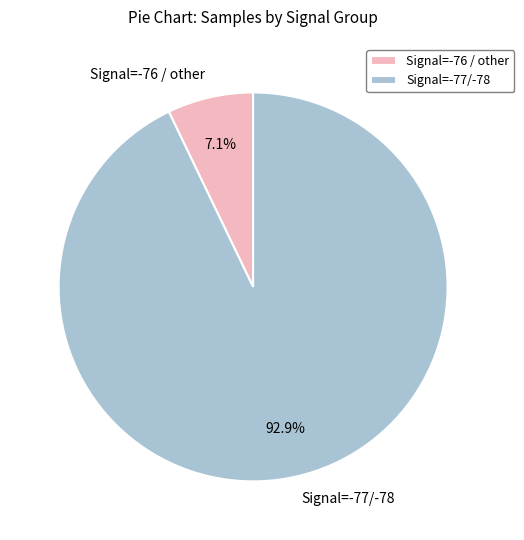

What is the total percentage of Signal=-76 / other and Signal=-77/-78?

100.0%